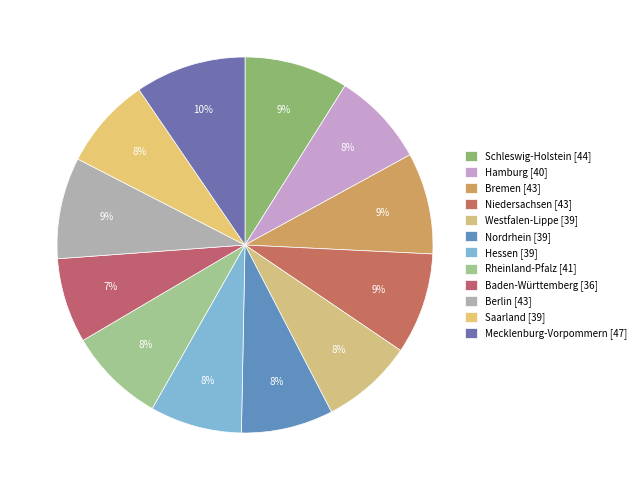

Which has a higher value, Saarland or Hamburg?

Hamburg